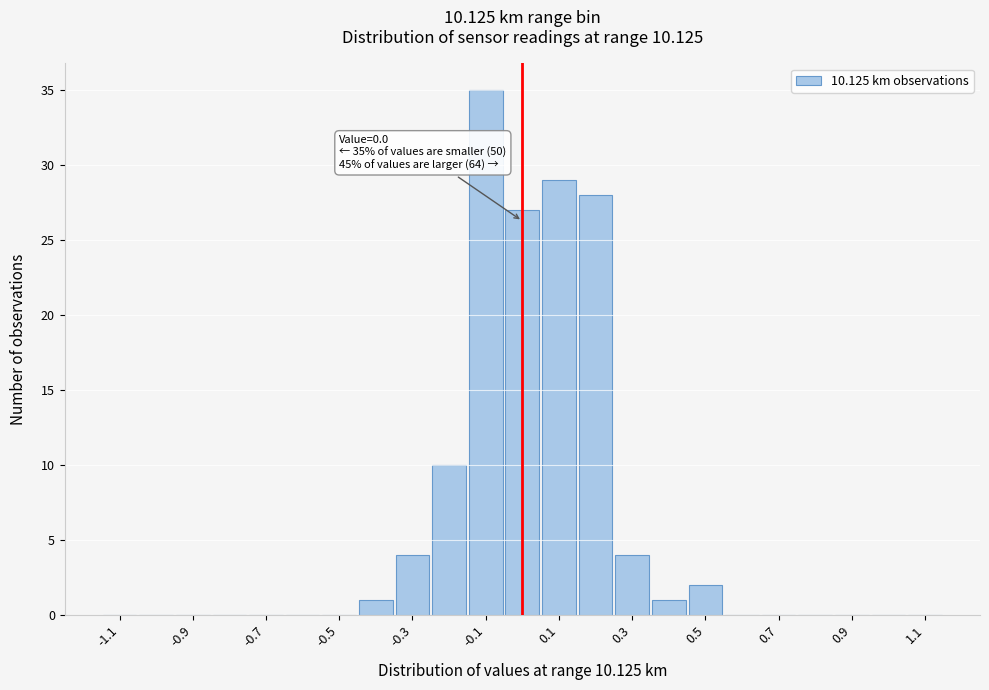

Over which range of the x-axis is the bar tallest?

-0.15 to -0.05